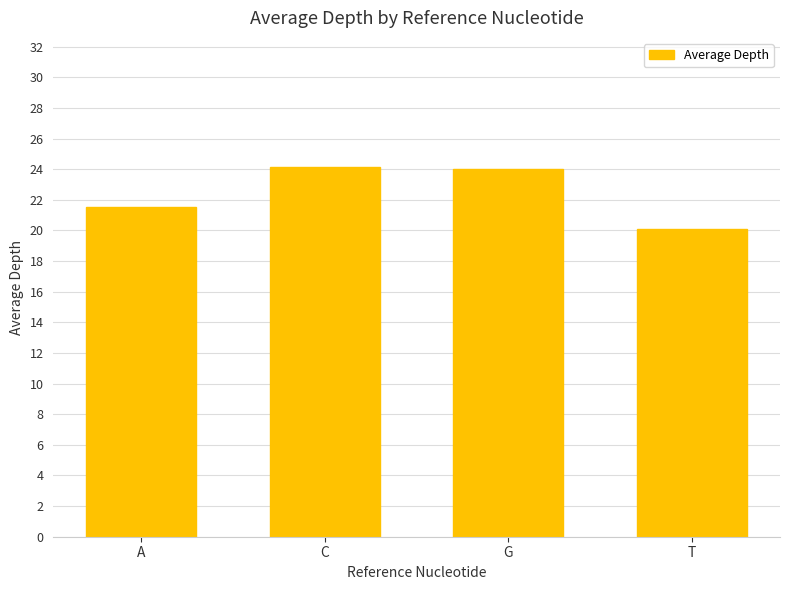

The chart shows a value of 31.7 at T. True or false?

False